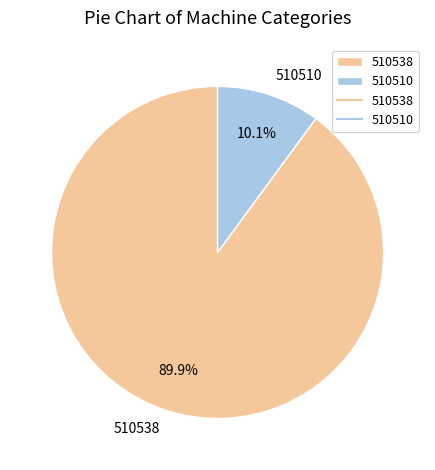

How many slices are in this pie chart?

2